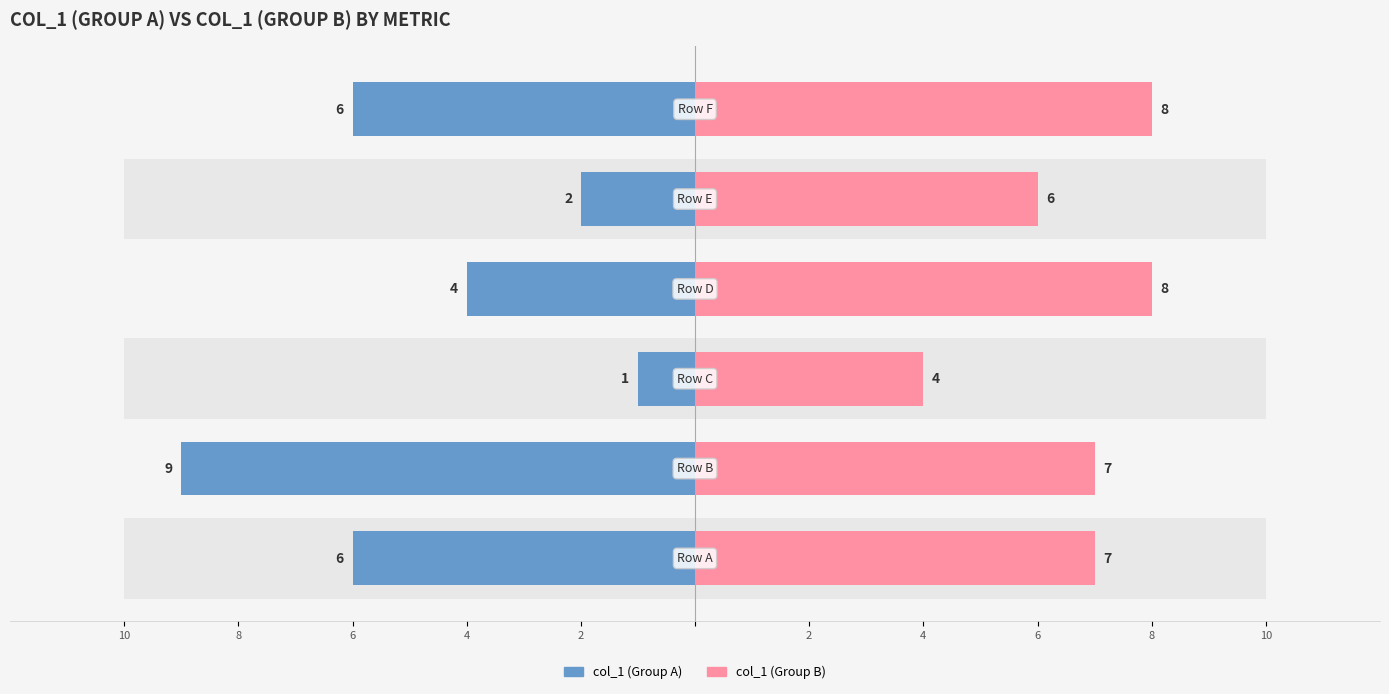

The value of col_1 (Group B) at 2 is 5. True or false?

False